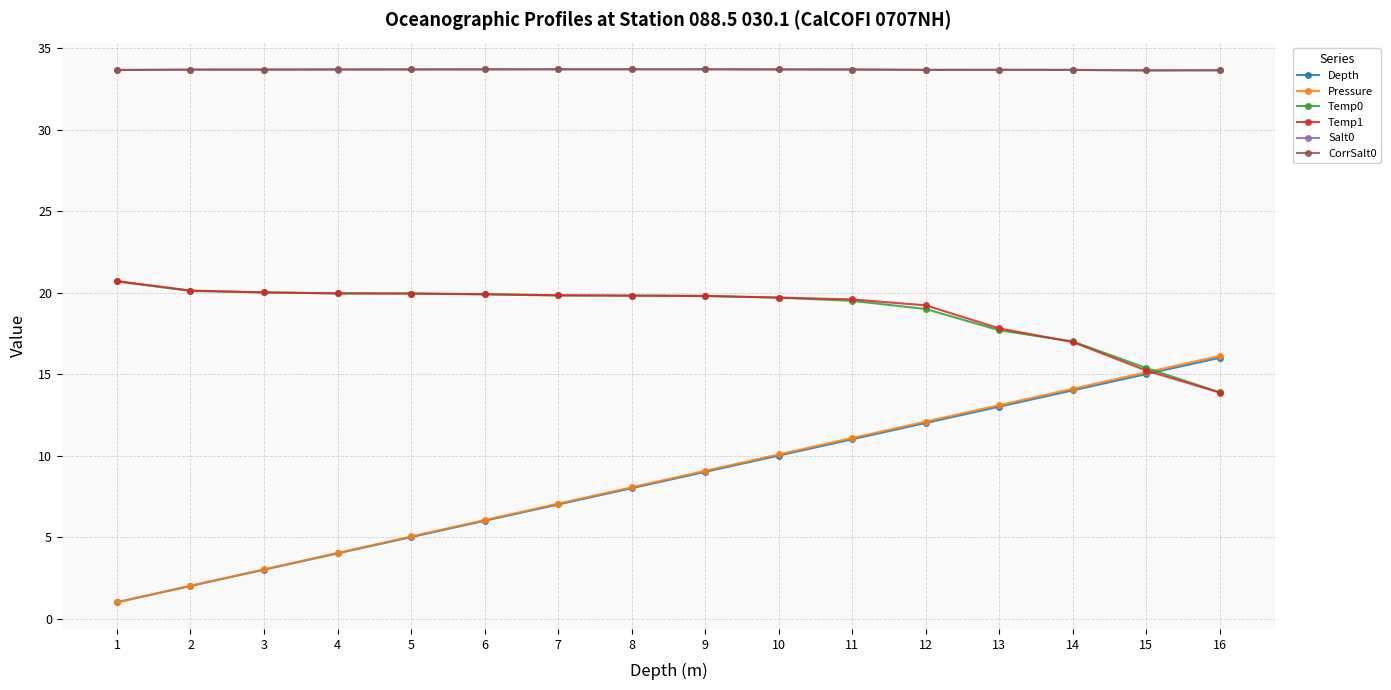

The Temp0 series shows 34.8 at 5. True or false?

False